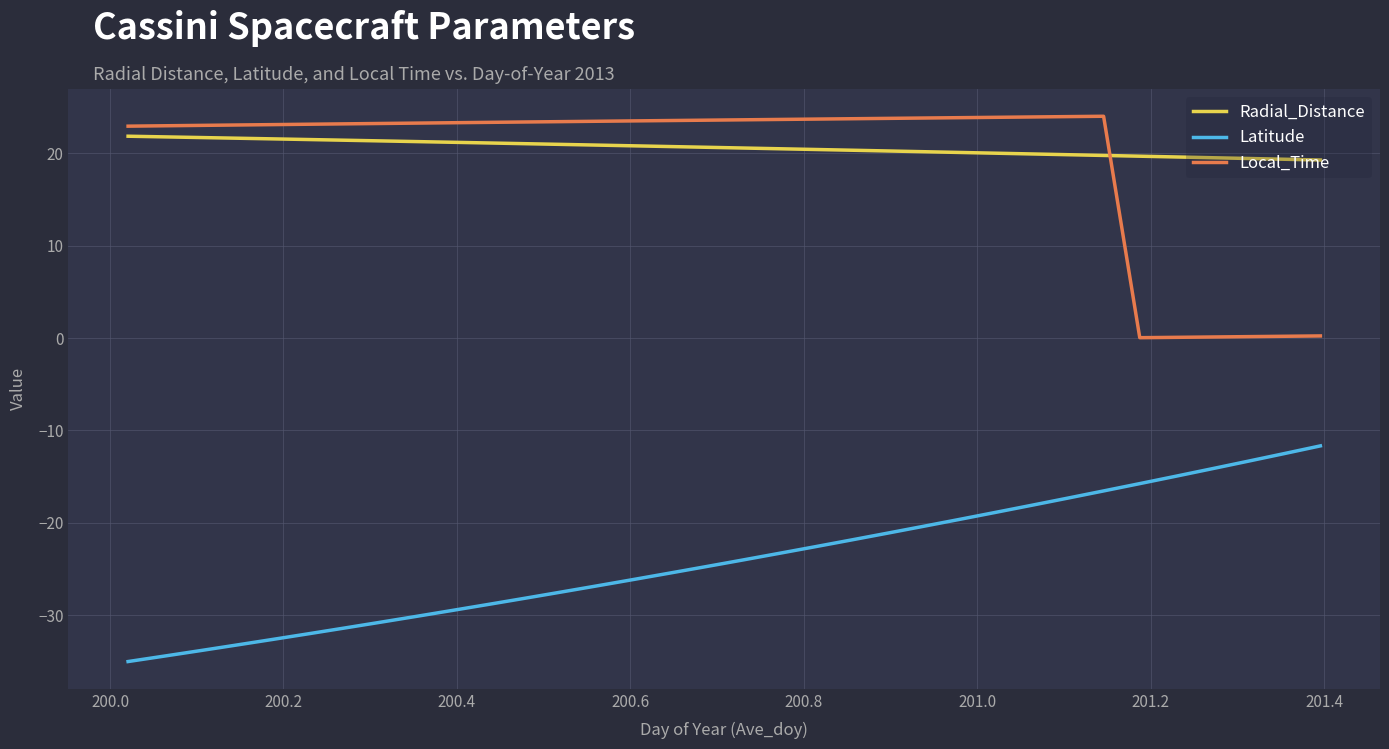

What is the difference between the maximum and minimum values in the Local_Time series?

24.0